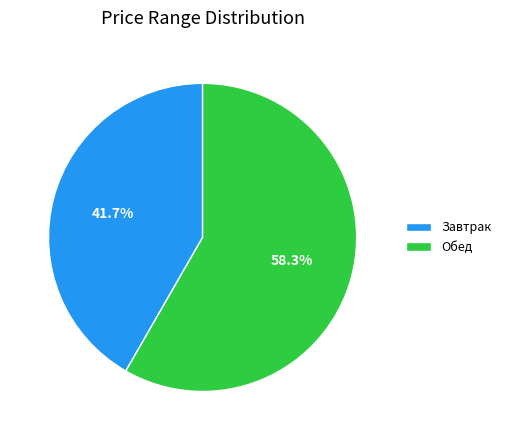

Is there a majority slice in this chart?

Yes